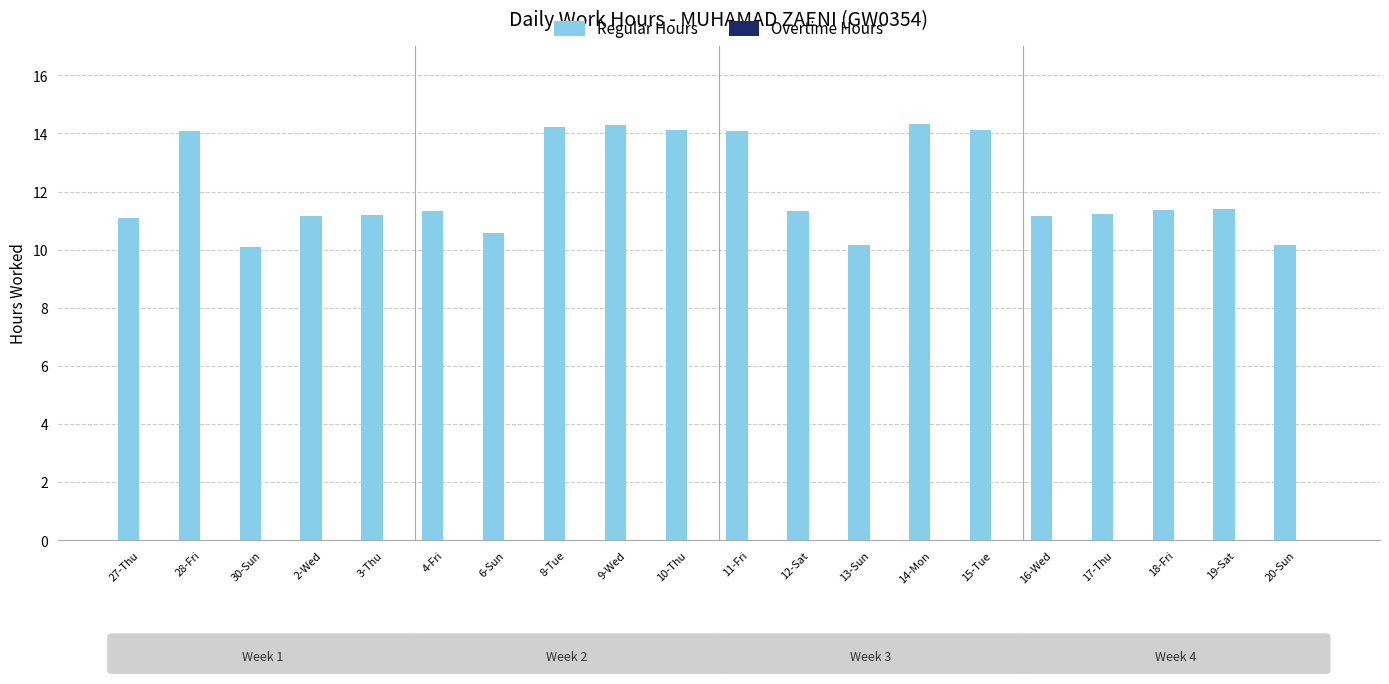

True or false: the data shows 11.2 at 16-Wed.

True